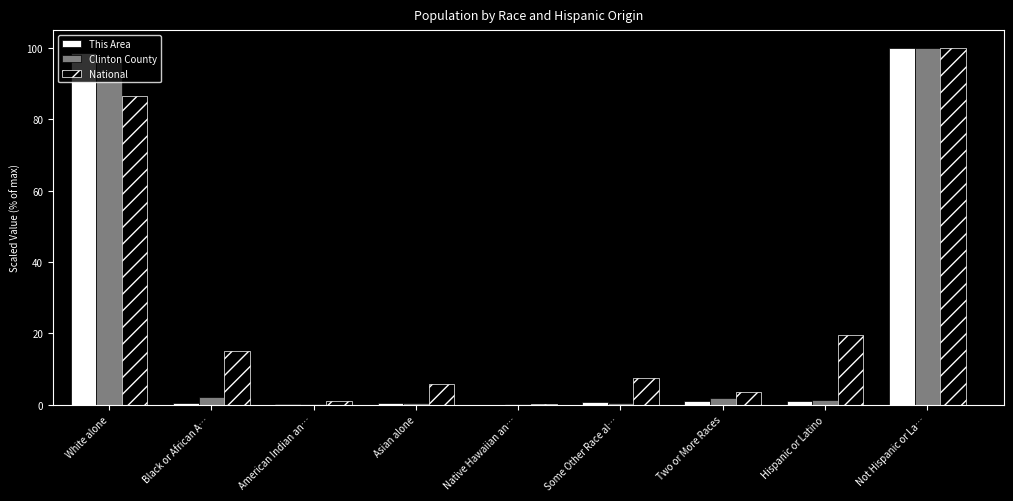

True or false: National has a value of 5.7 at Asian alone.

True